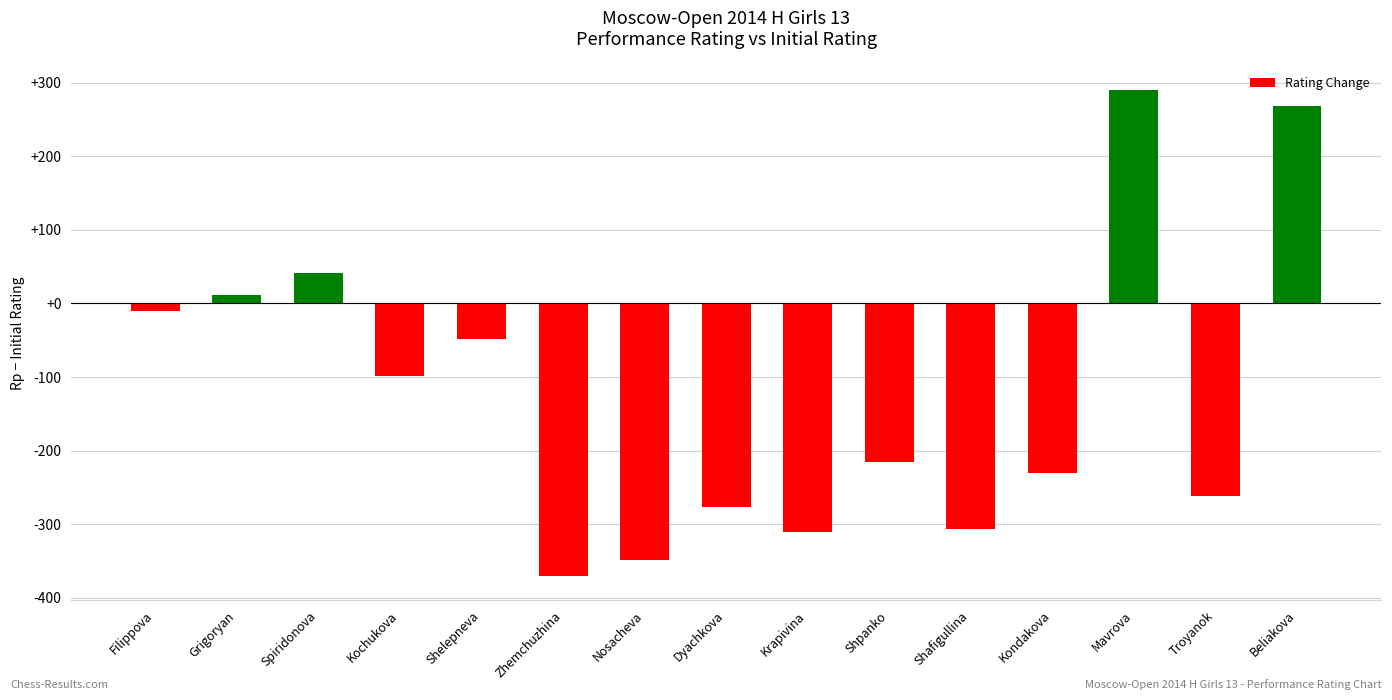

What is the difference between the values at Kondakova and Shafigullina?

75